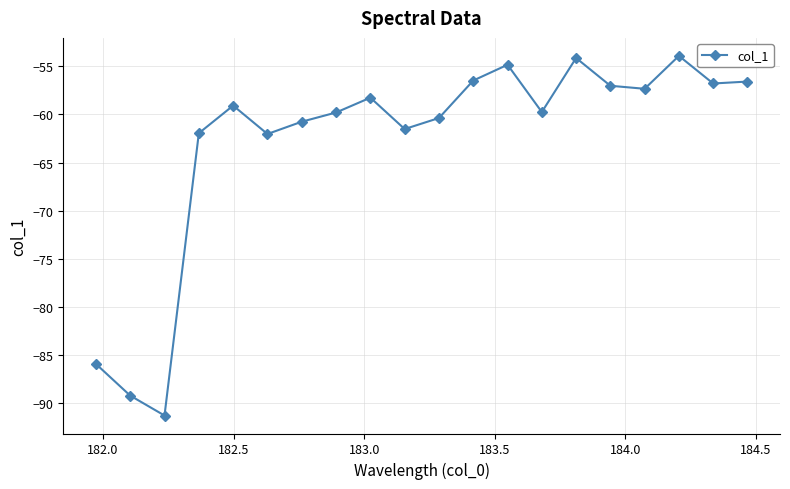

What is the value of the 9th point from the left?

-58.3